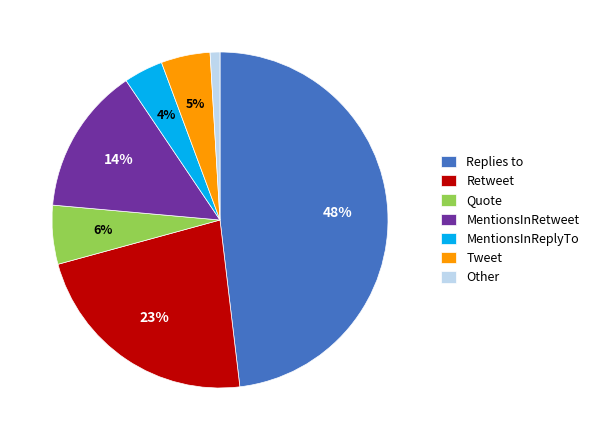

What is the largest slice in the pie chart?

Replies to